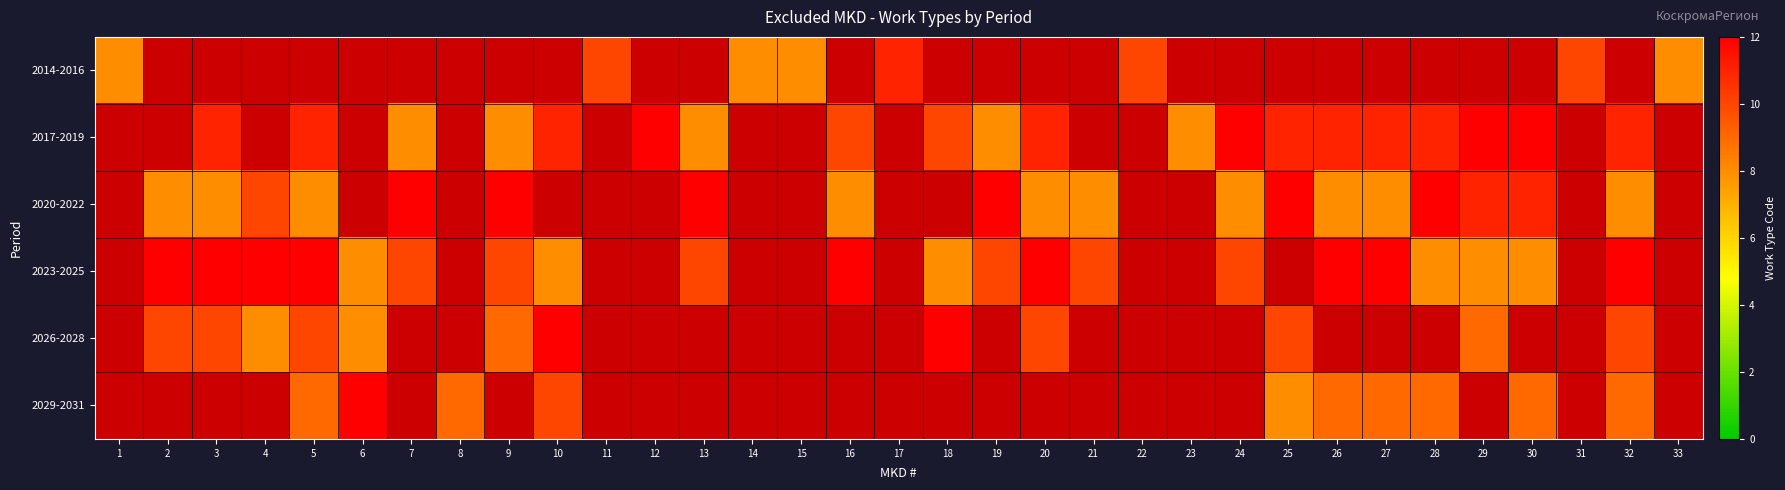

True or false: 2020-2022 has a value of 11.0 at 29.

True